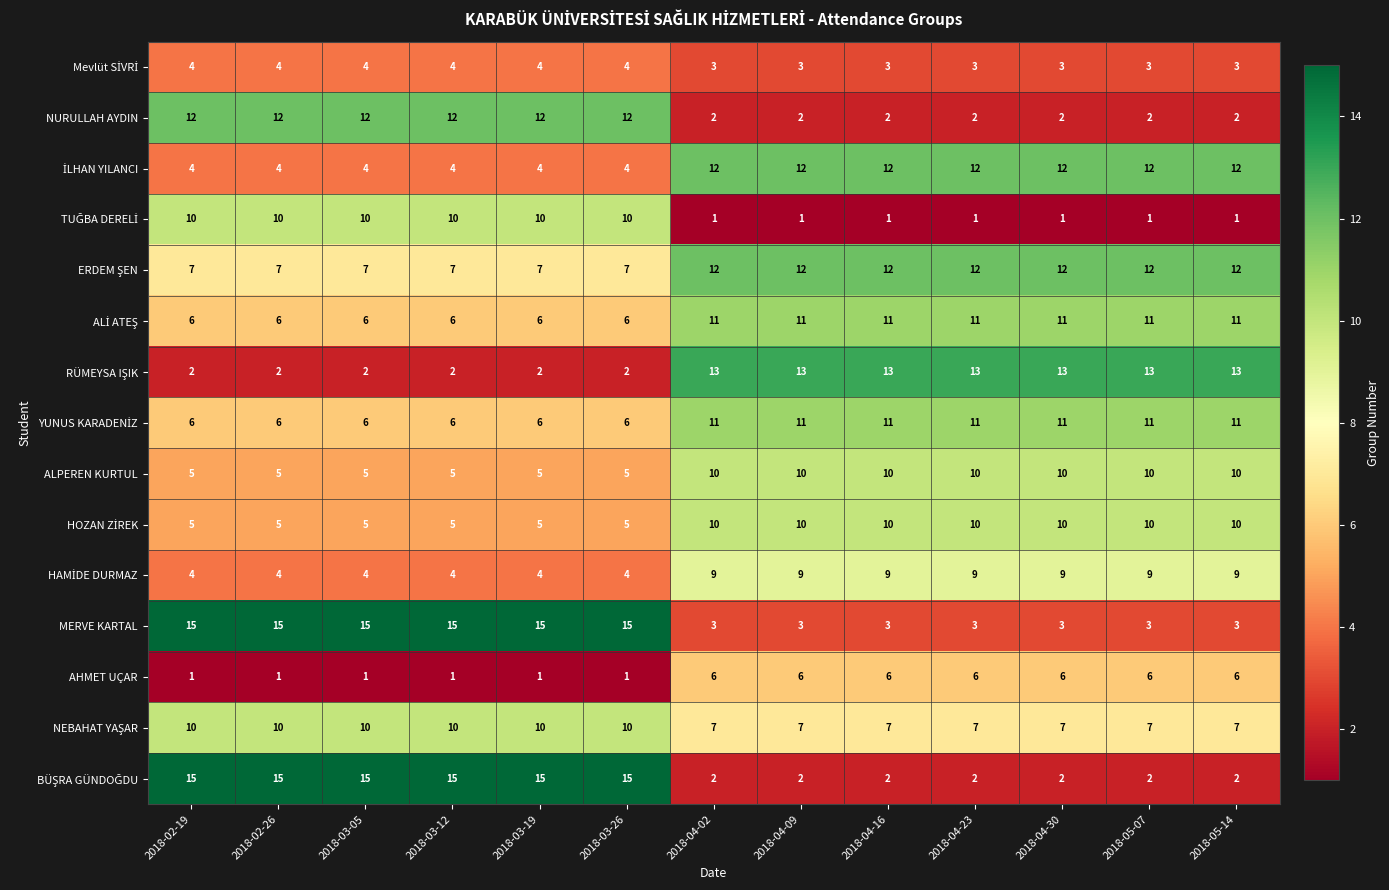

How many ALPEREN KURTUL values are between 5 and 10?

13